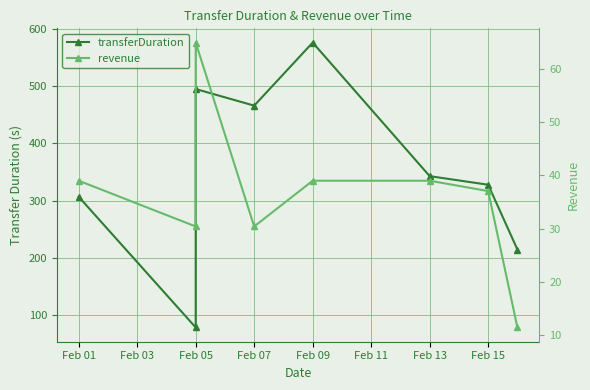

How many distinct data groups are displayed?

2